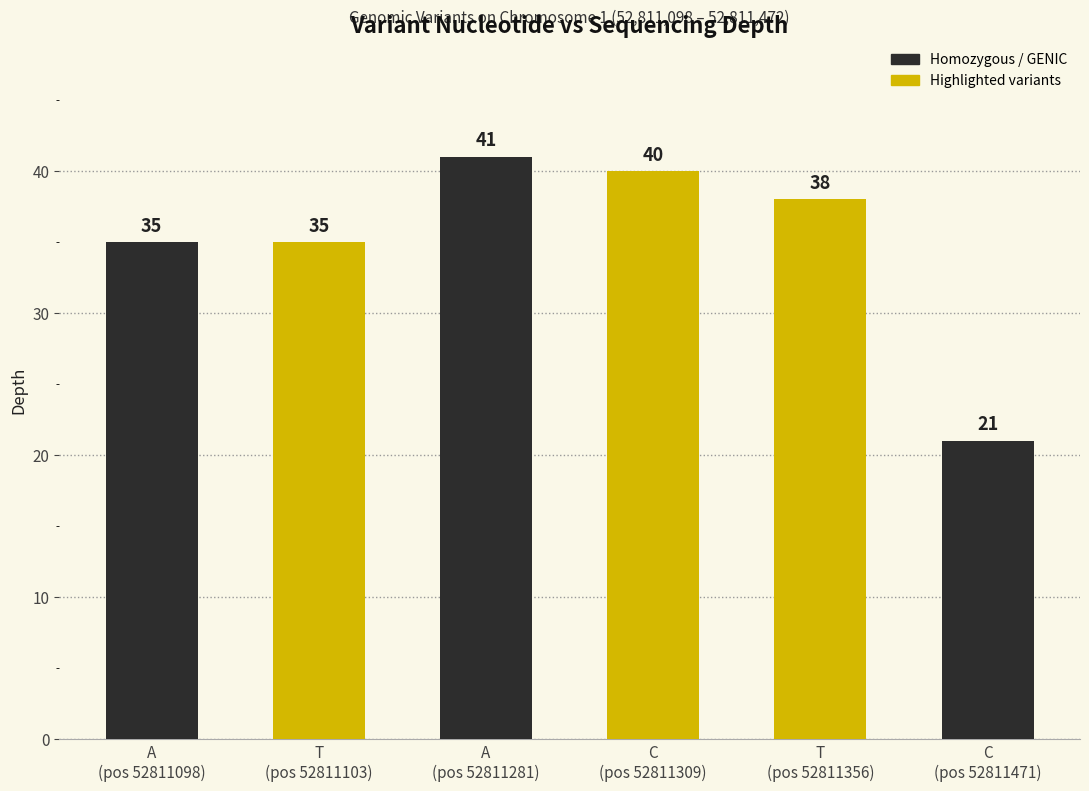

Between T
(pos 52811356) and C
(pos 52811309), which is larger?

C
(pos 52811309)